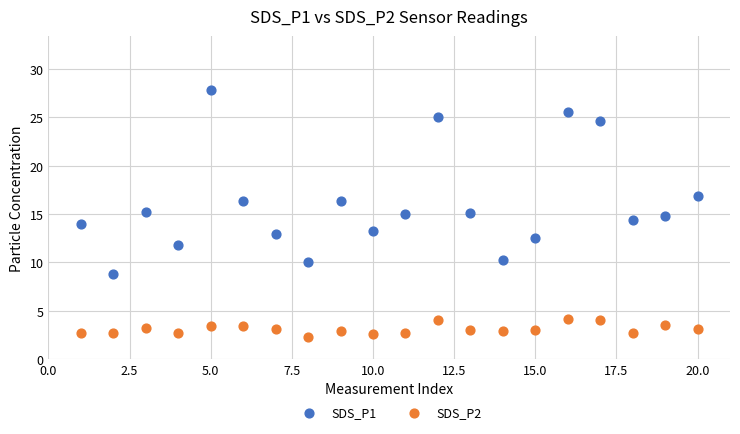

What are all the series names shown in the legend?

SDS_P1, SDS_P2